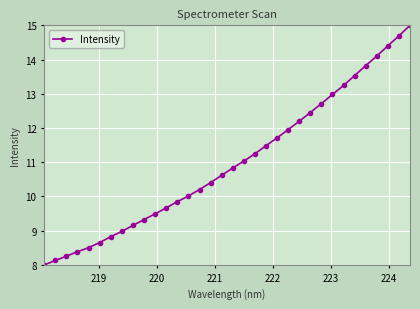

What is the smallest value displayed?

8.0